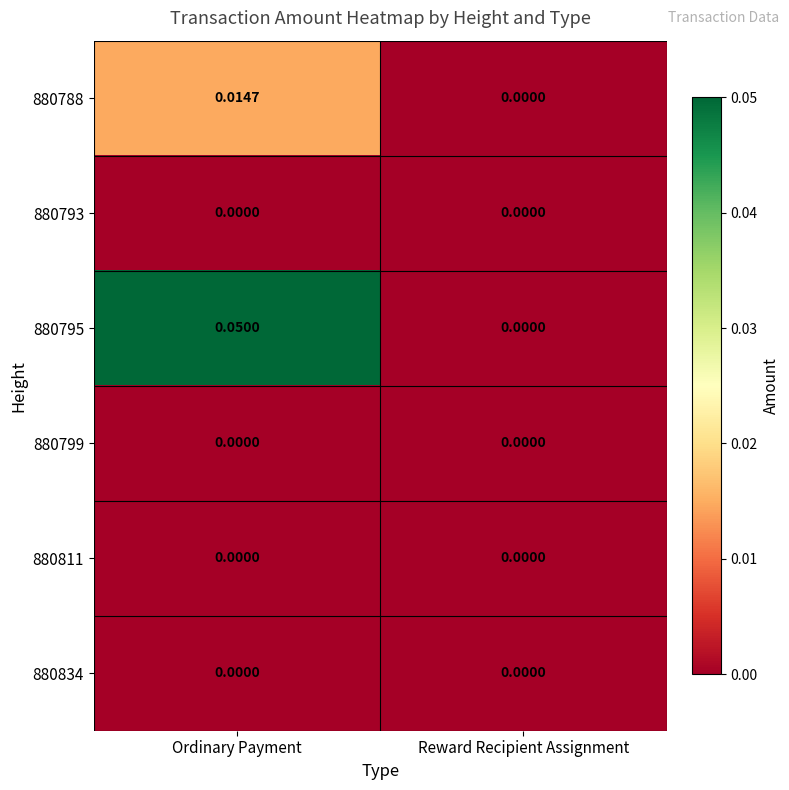

At which category is the sum across all series the highest?

Ordinary Payment